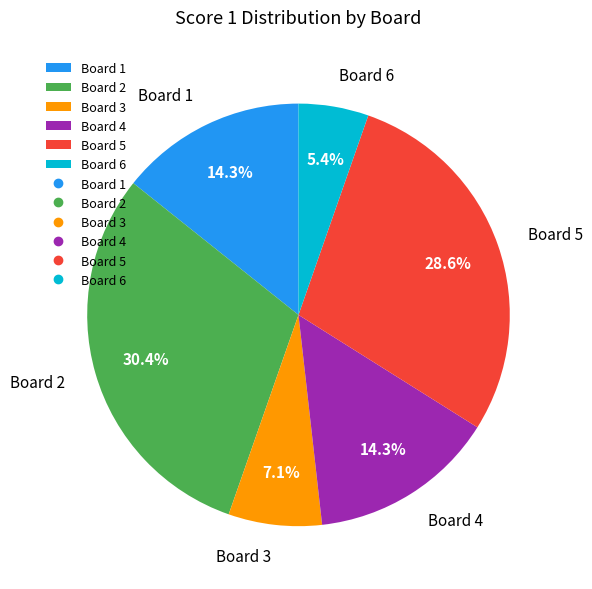

True or false: Board 4 accounts for 14% of the total.

True